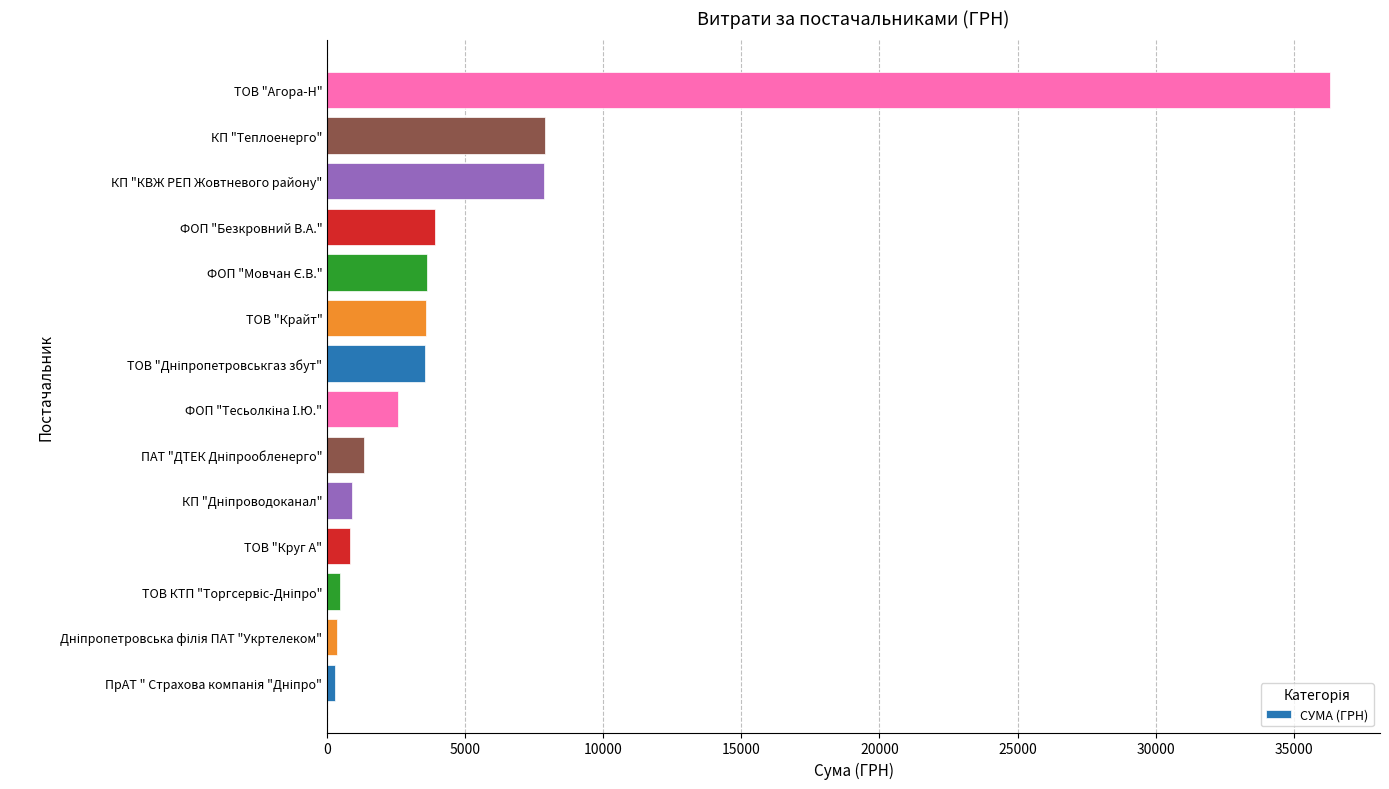

What is the maximum value shown in the chart?

36310.6